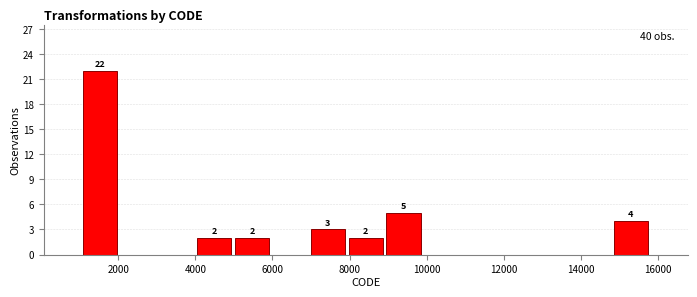

Which range on the x-axis has the tallest bar?

1000 to 2000